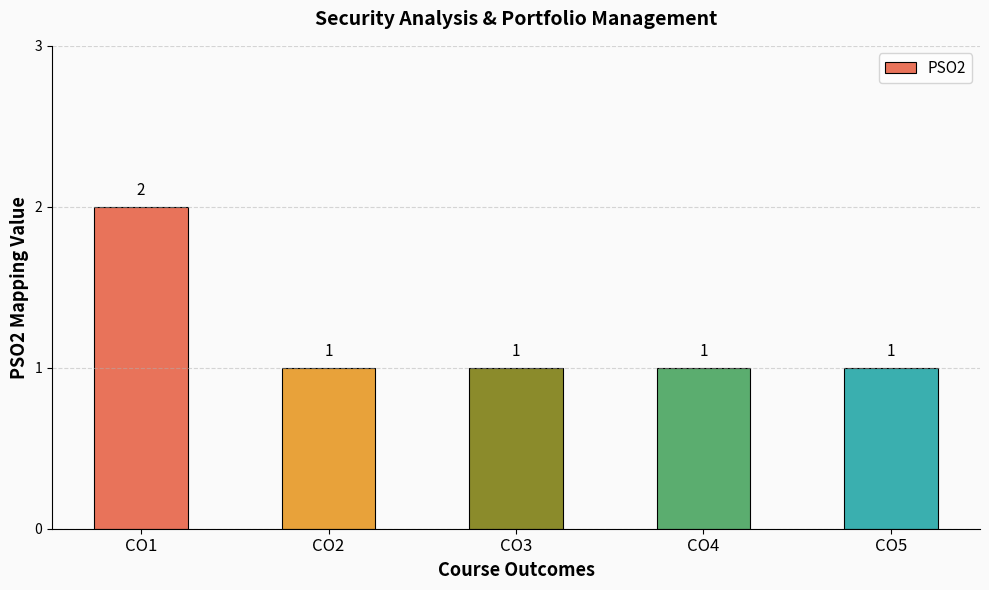

Approximately how many times larger is the value at CO3 compared to CO5?

1.0